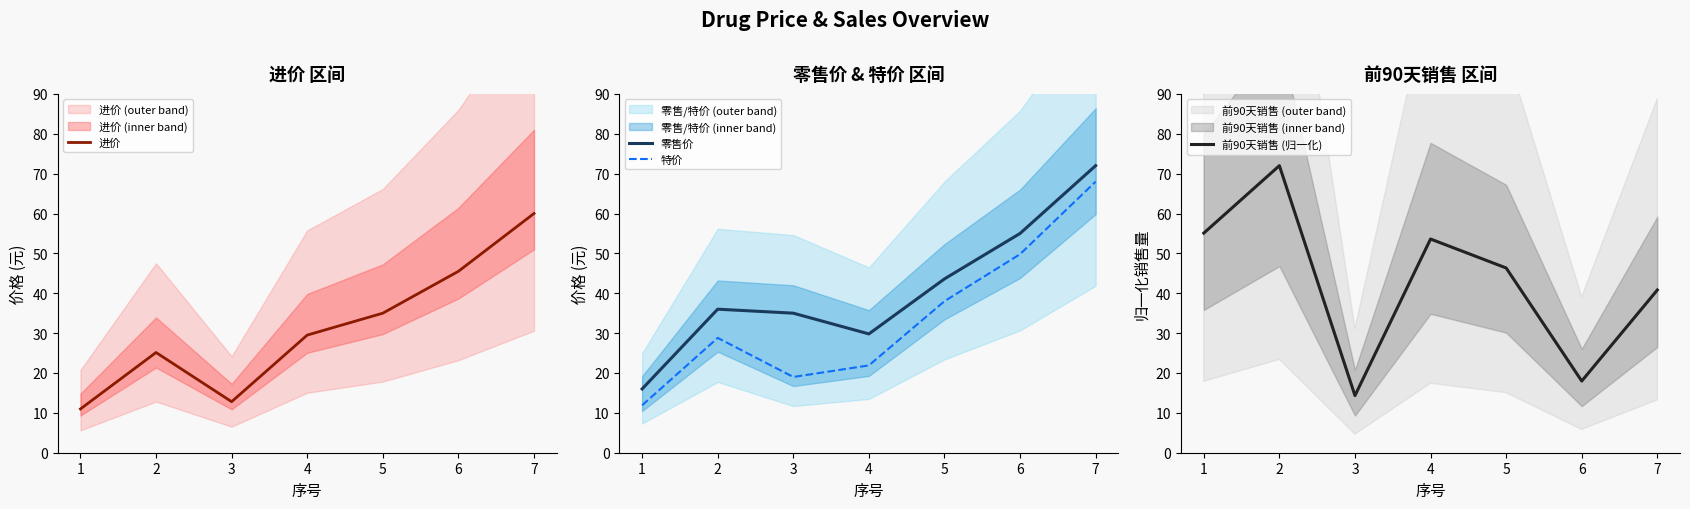

Between 1 and 2, which series saw the biggest shift?

零售价